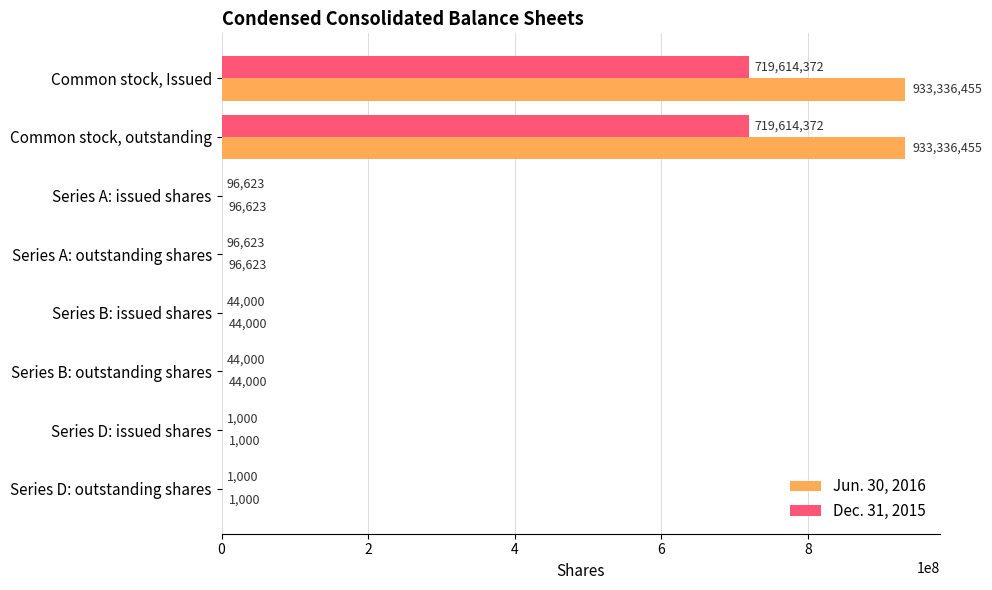

Is it true that Dec. 31, 2015 equals 96623 at Series A: issued shares?

True